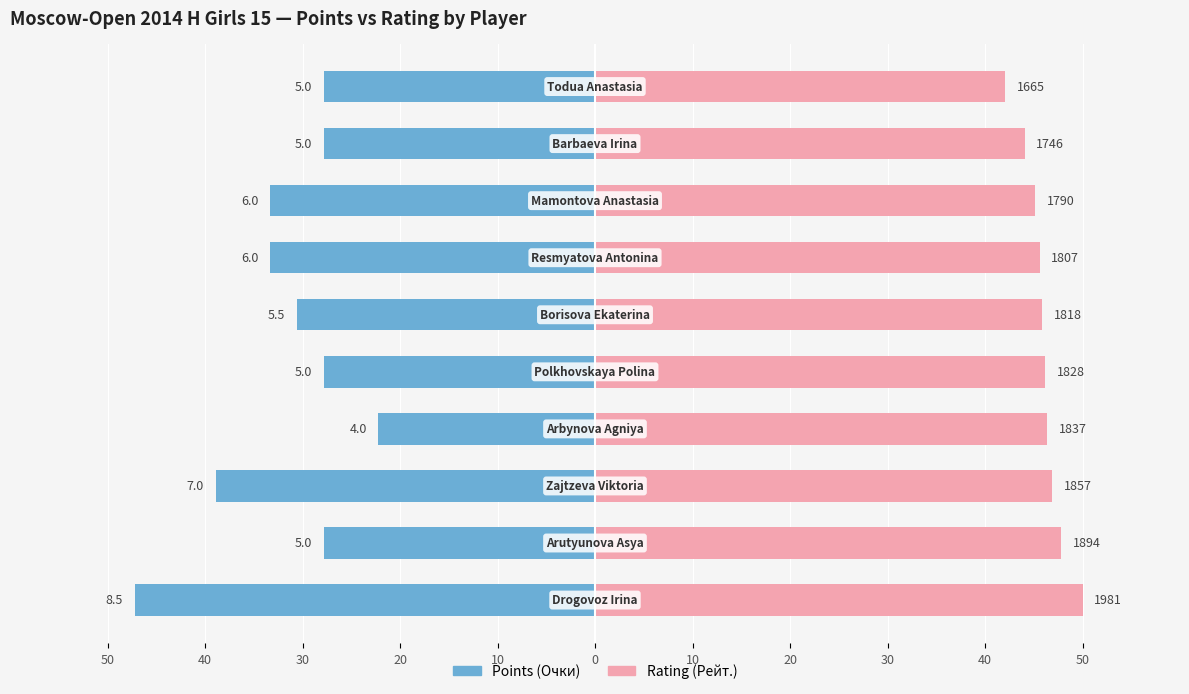

Rank the series at 20 from highest to lowest value.

Rating (Рейт.), Points (Очки)